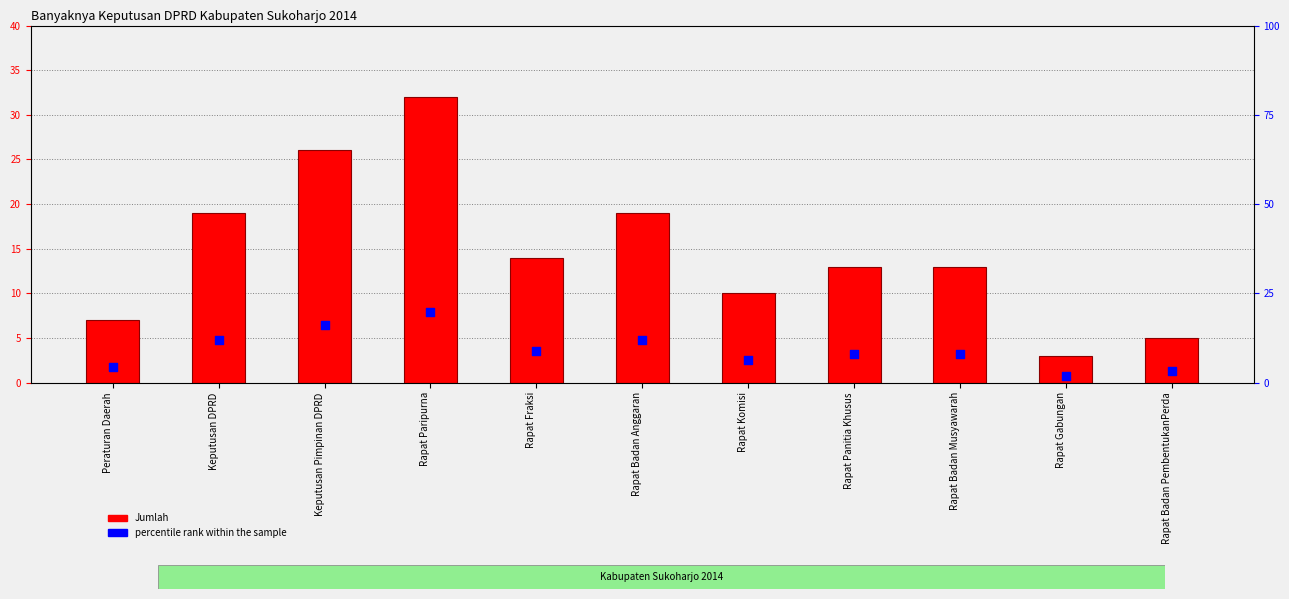

What is the total value across all series at Keputusan DPRD?

30.8